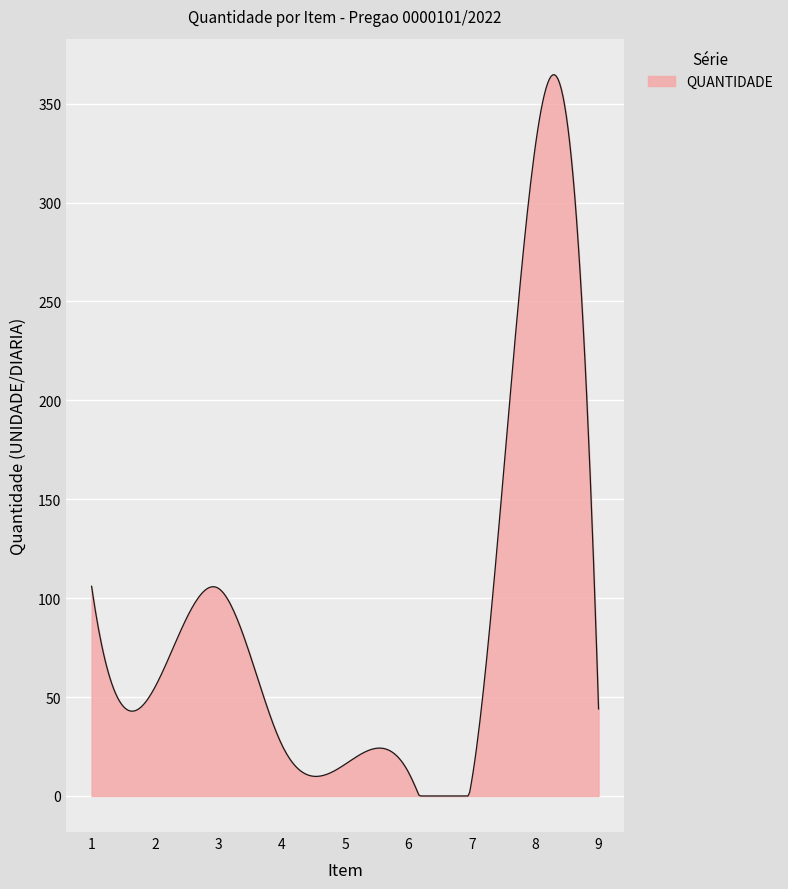

How many lines are shown in the chart?

1